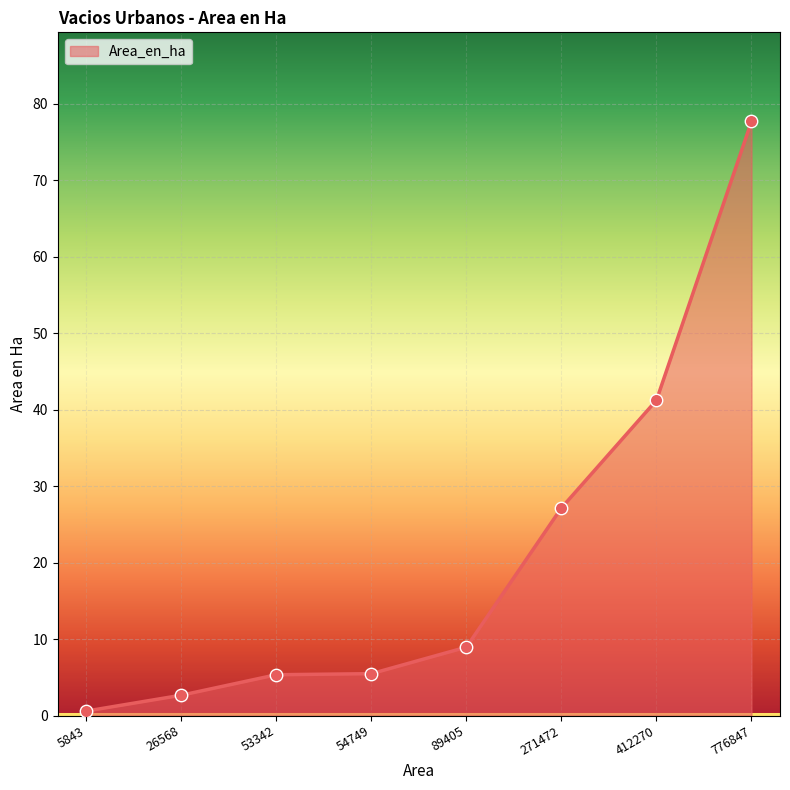

What is the change in value from 89405 to 776847?

+68.7